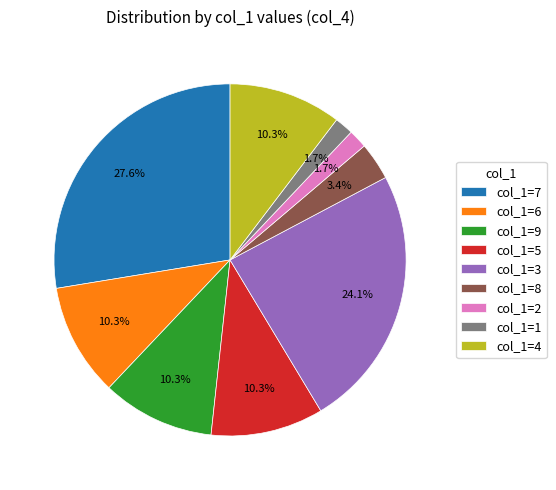

What percentage is NOT represented by col_1=4?

89.7%